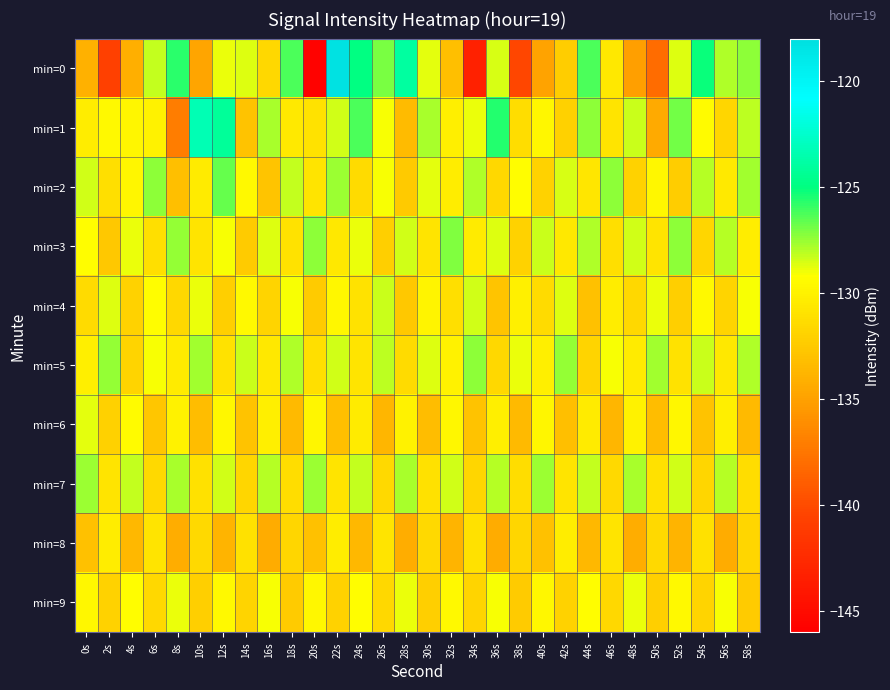

Count the number of categories in the chart.

30